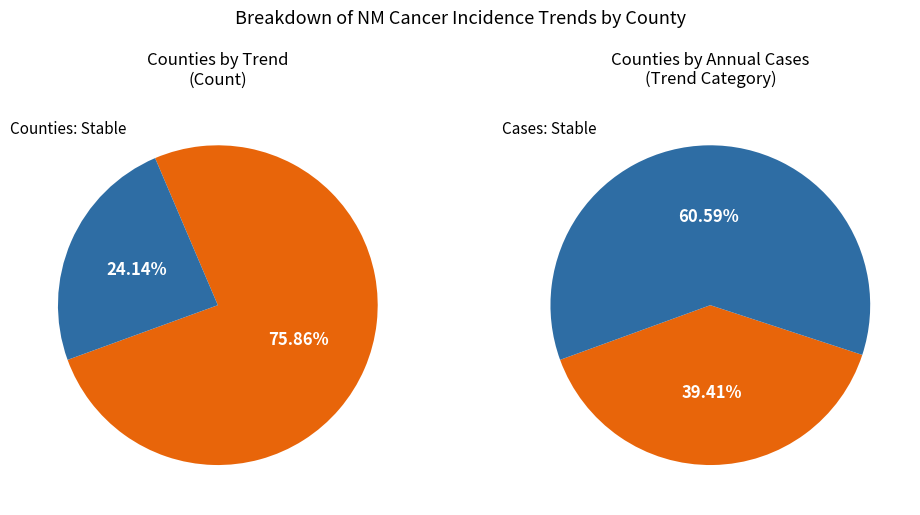

Which series changed the most between 0 and 1?

stable